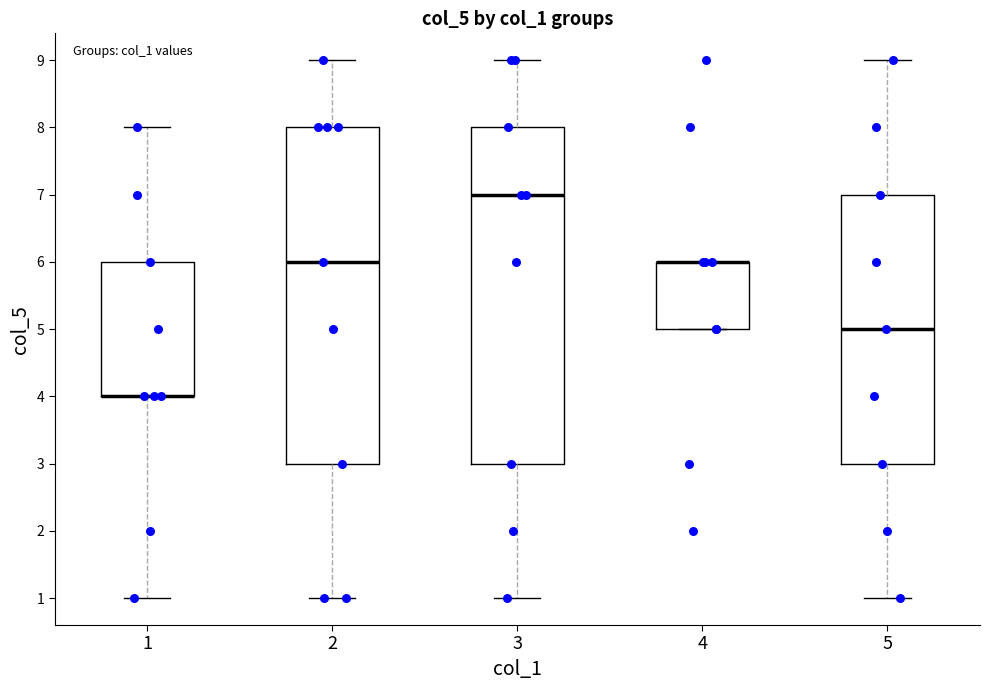

Reading left to right, read every box against the y-axis: the position of its median line, the range the box covers, and the ends of its whiskers. The values are not printed on the chart, so give them approximately, as read against the axis.

1: median 4 (drawn on the box's lower edge), box 4 to 6, whiskers 1 to 8
2: median 6, box 3 to 8, whiskers 1 to 9
3: median 7, box 3 to 8, whiskers 1 to 9
4: median 6 (drawn on the box's upper edge), box 5 to 6, whiskers 5 to 6
5: median 5, box 3 to 7, whiskers 1 to 9